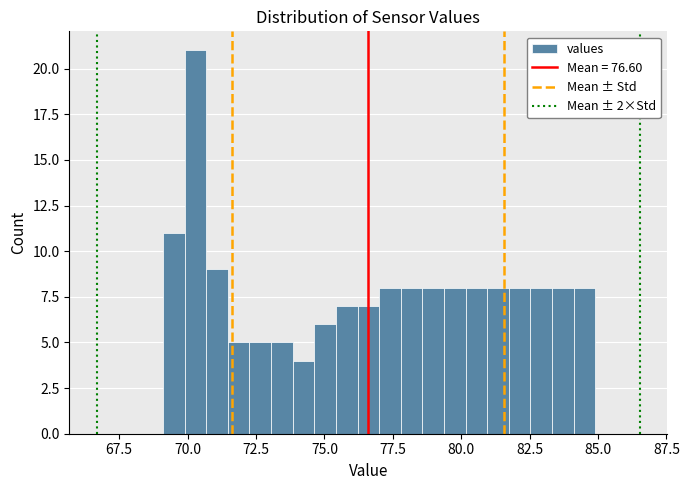

Read against the x-axis, roughly where is the centre of the tallest bar?

70.5